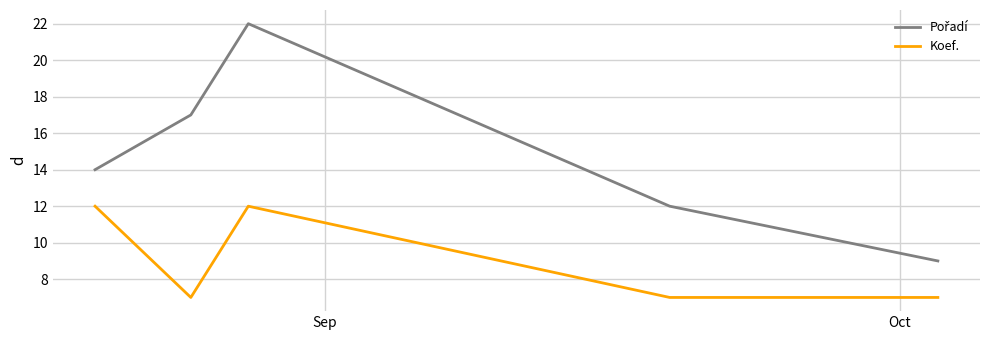

What is the smallest value displayed?

7